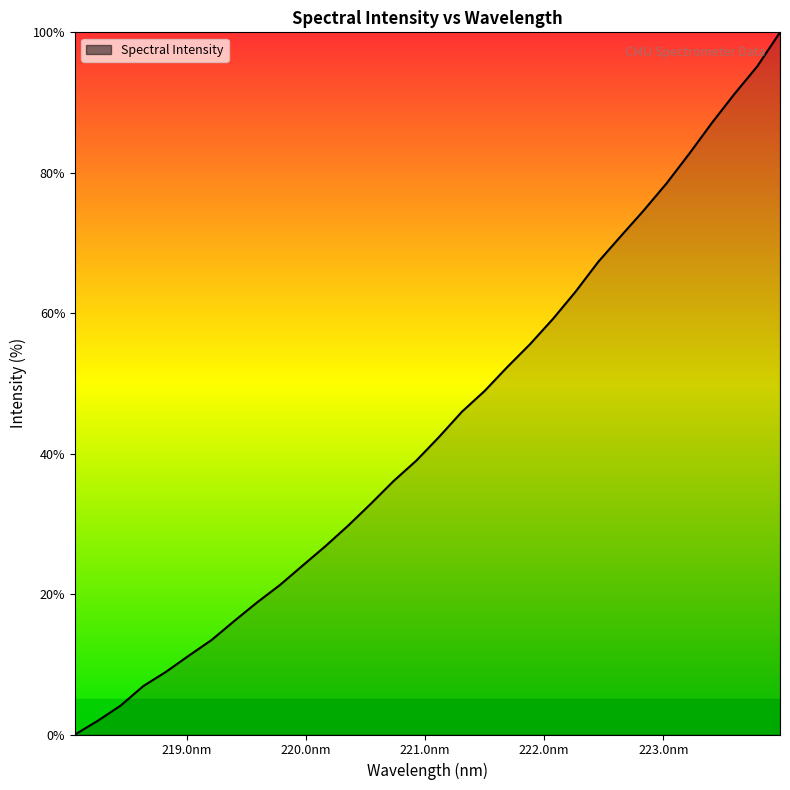

What is the greatest value displayed?

100.0